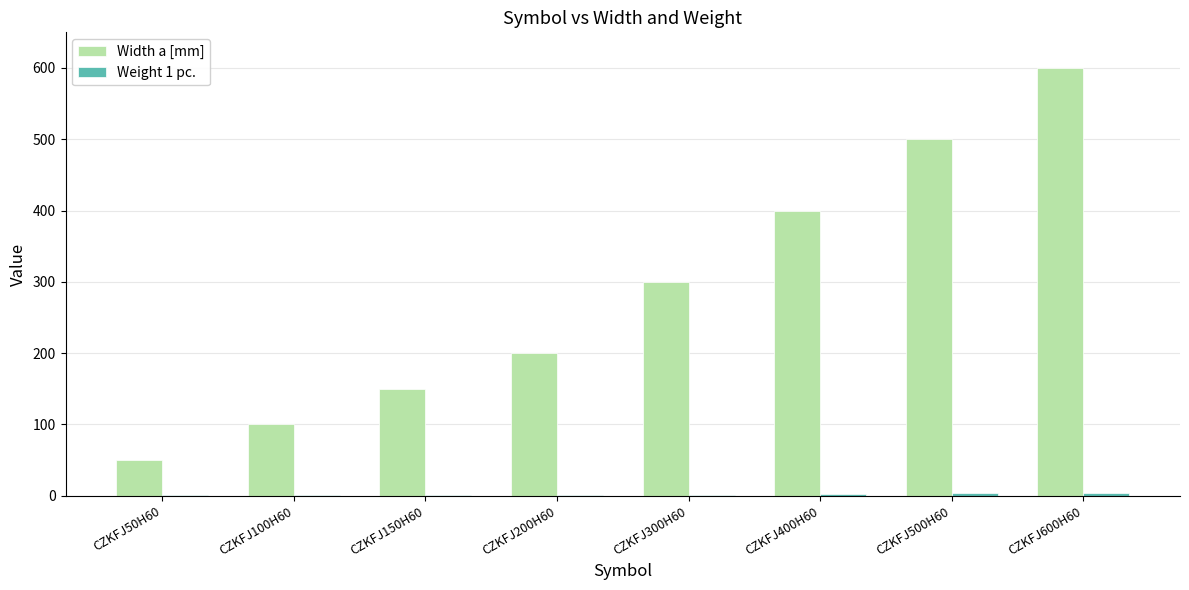

Does the chart contain stacked bars?

No